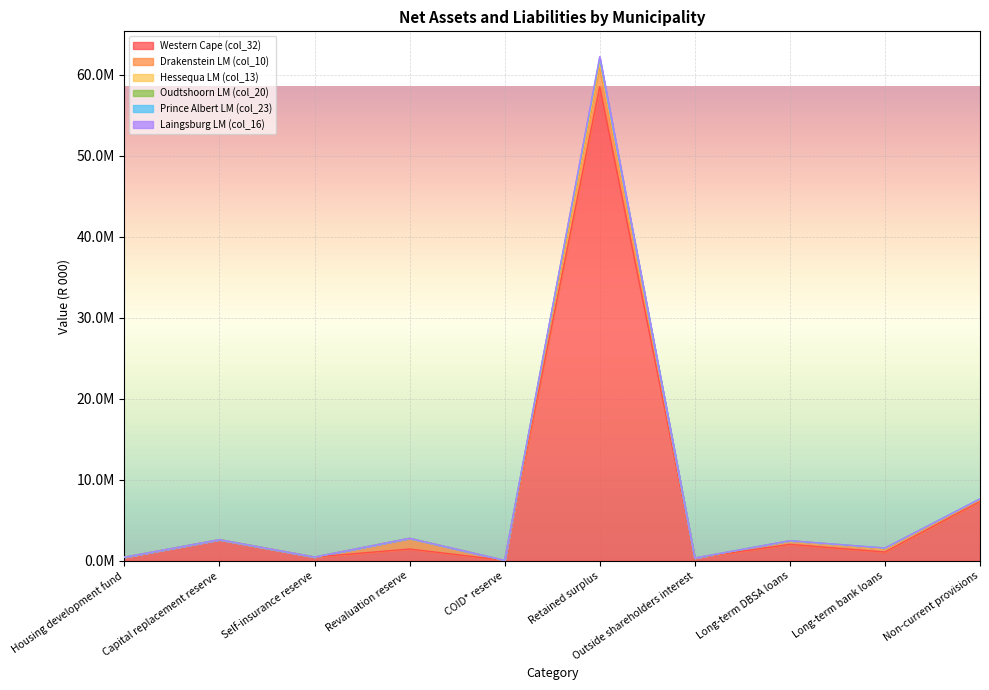

Count the number of categories in the chart.

10